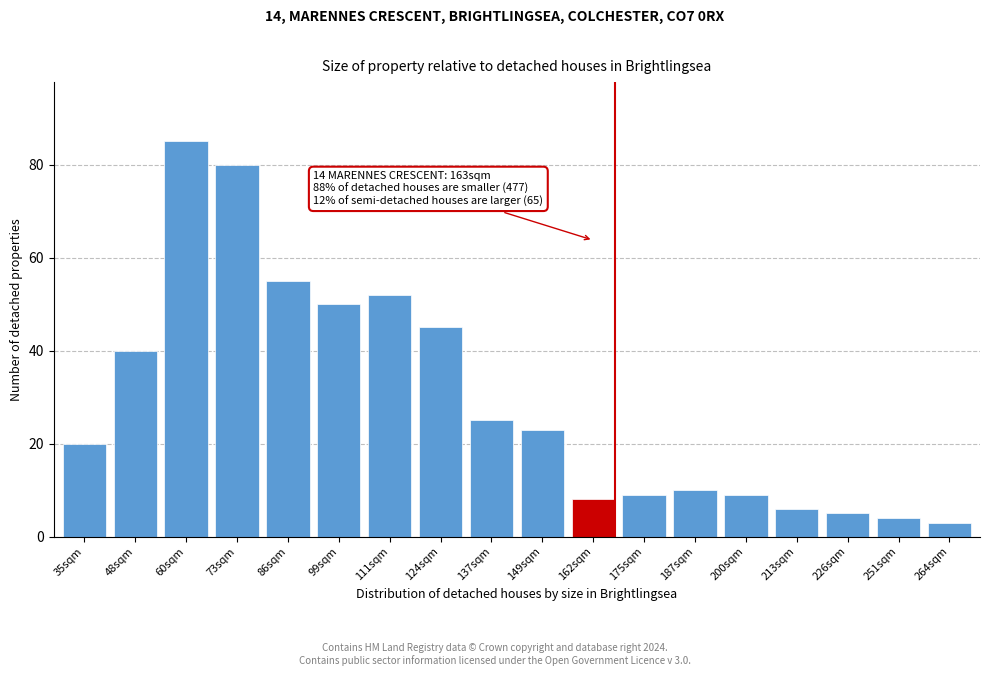

Reading left to right, what are all the values shown in this chart?

35sqm=20	48sqm=40	60sqm=85	73sqm=80	86sqm=55	99sqm=50	111sqm=52	124sqm=45	137sqm=25	149sqm=23	162sqm=8	175sqm=9	187sqm=10	200sqm=9	213sqm=6	226sqm=5	251sqm=4	264sqm=3